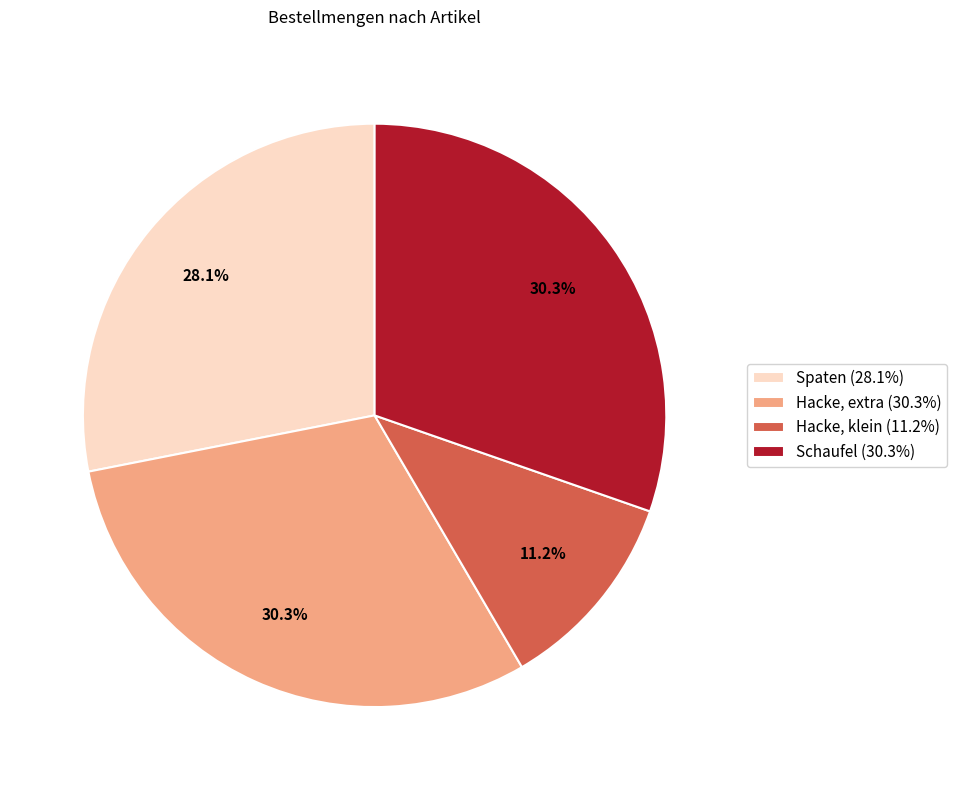

Does Schaufel (30.3%) represent more than half of the total?

No